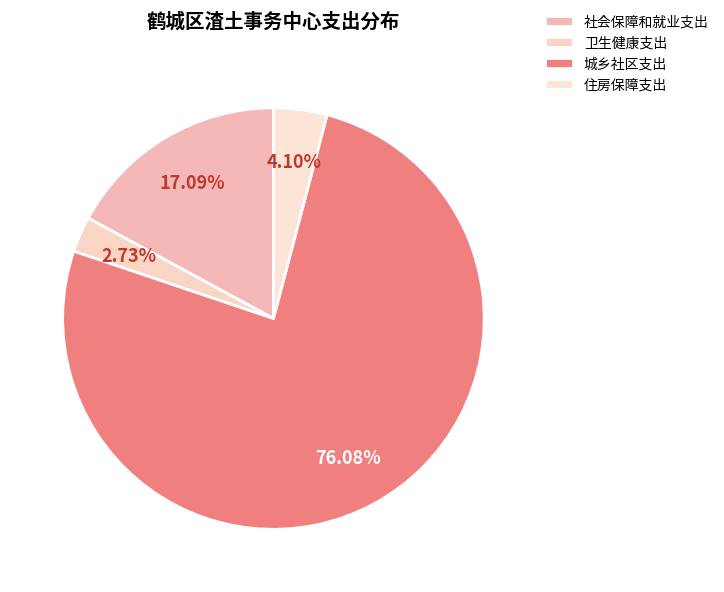

Rank the categories by value from lowest to highest.

卫生健康支出, 住房保障支出, 社会保障和就业支出, 城乡社区支出